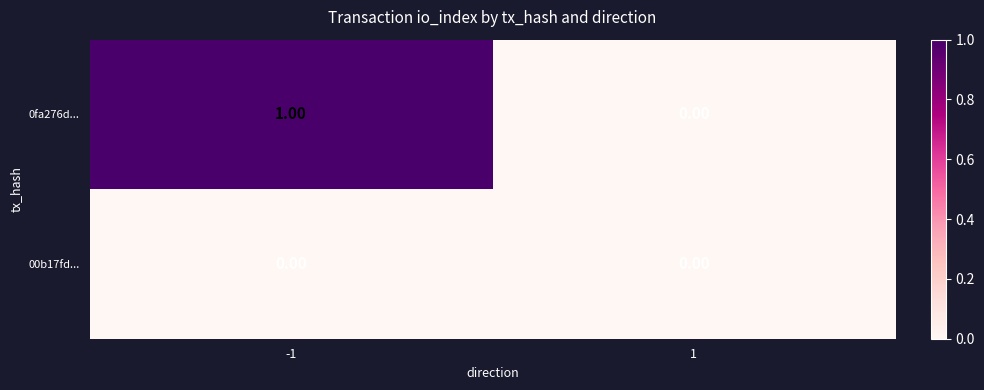

What is the total value across all series at -1?

1